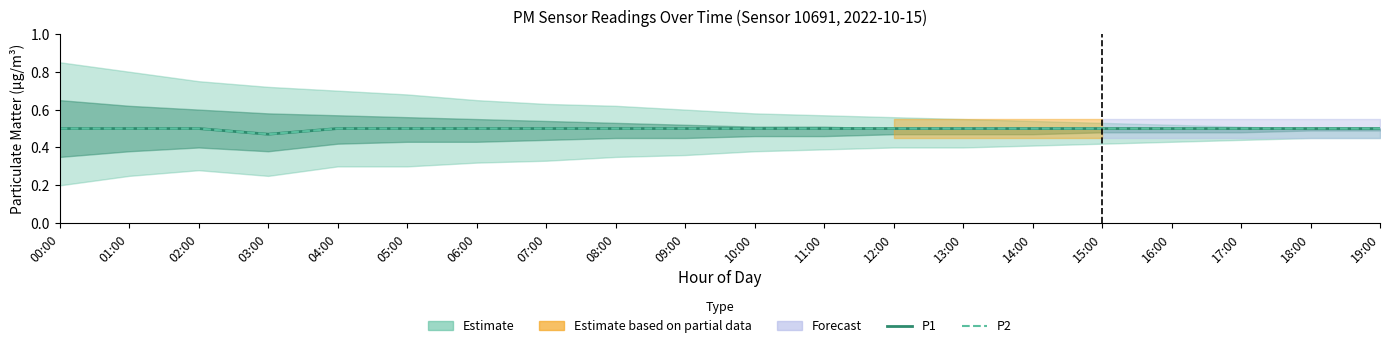

Is it true that P1 equals 0.5 at 11:00?

True